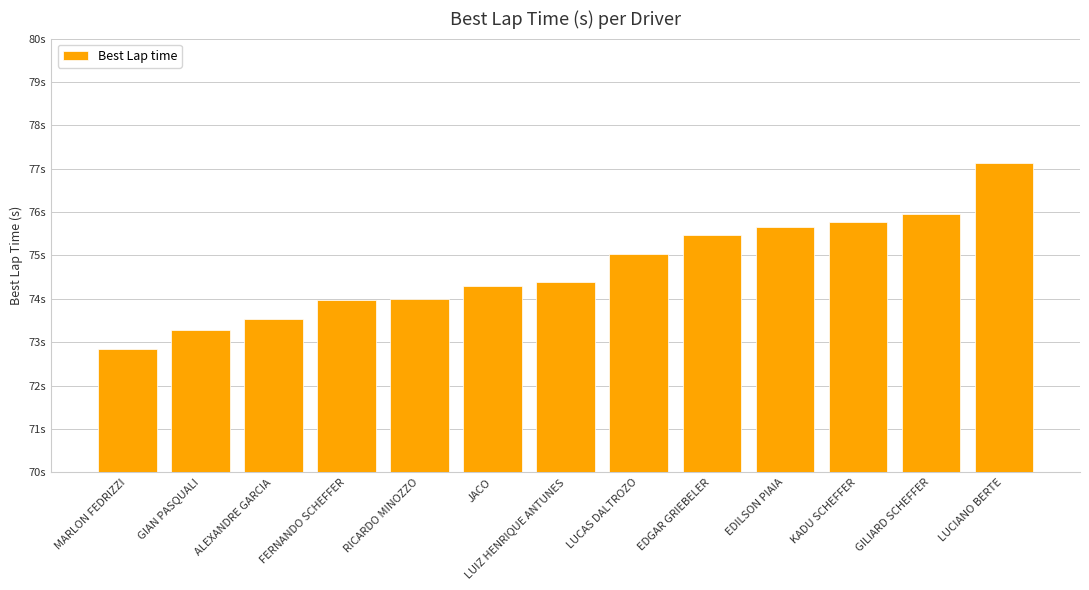

List the labels in order of value, smallest first.

MARLON FEDRIZZI, GIAN PASQUALI, ALEXANDRE GARCIA, FERNANDO SCHEFFER, RICARDO MINOZZO, JACO, LUIZ HENRIQUE ANTUNES, LUCAS DALTROZO, EDGAR GRIEBELER, EDILSON PIAIA, KADU SCHEFFER, GILIARD SCHEFFER, LUCIANO BERTE